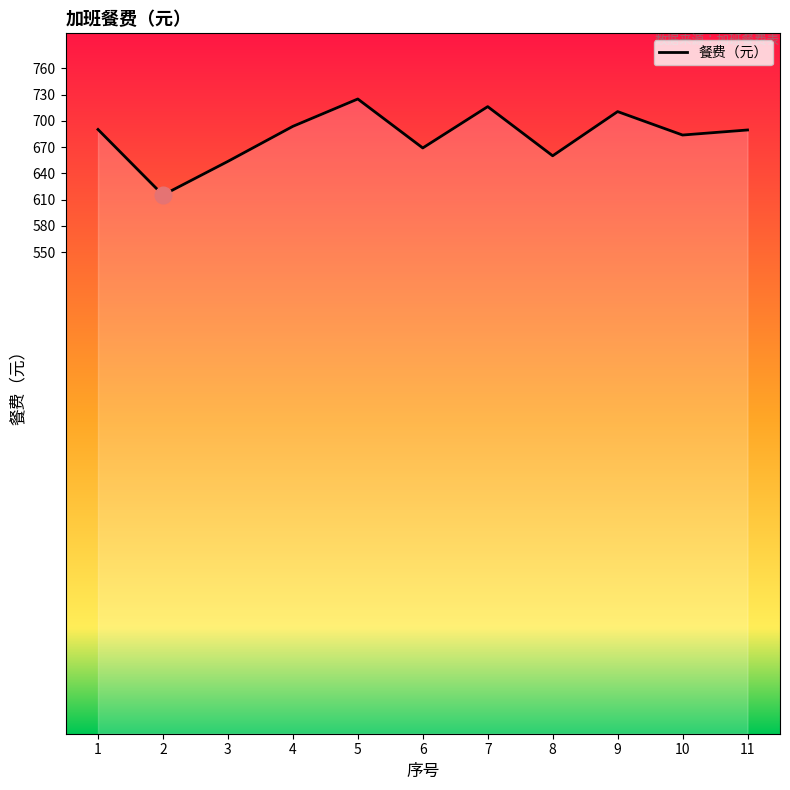

Is this an area chart (filled region under the line)?

No